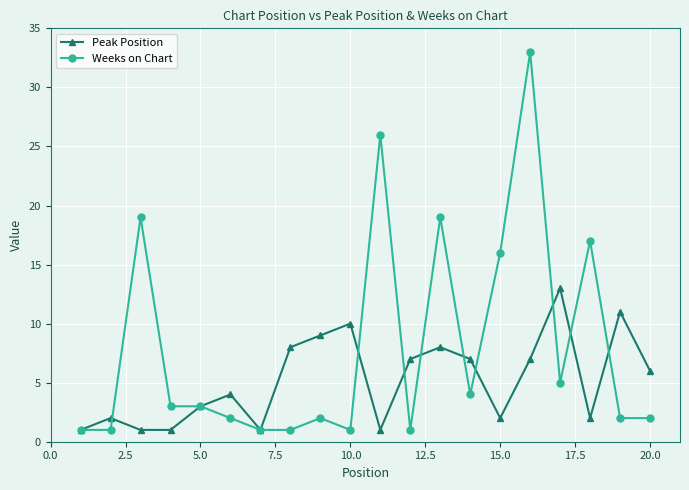

List the series in order of their overall mean, highest first.

Weeks on Chart, Peak Position